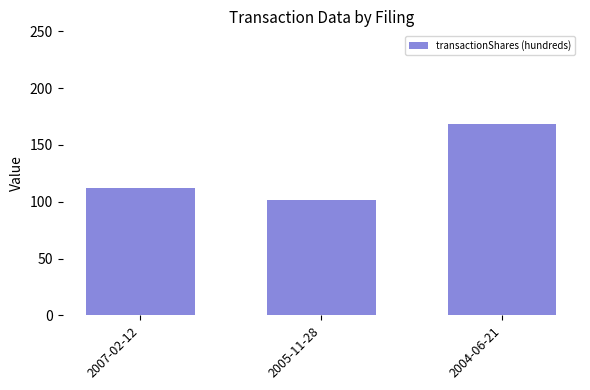

How many distinct data groups are displayed?

1